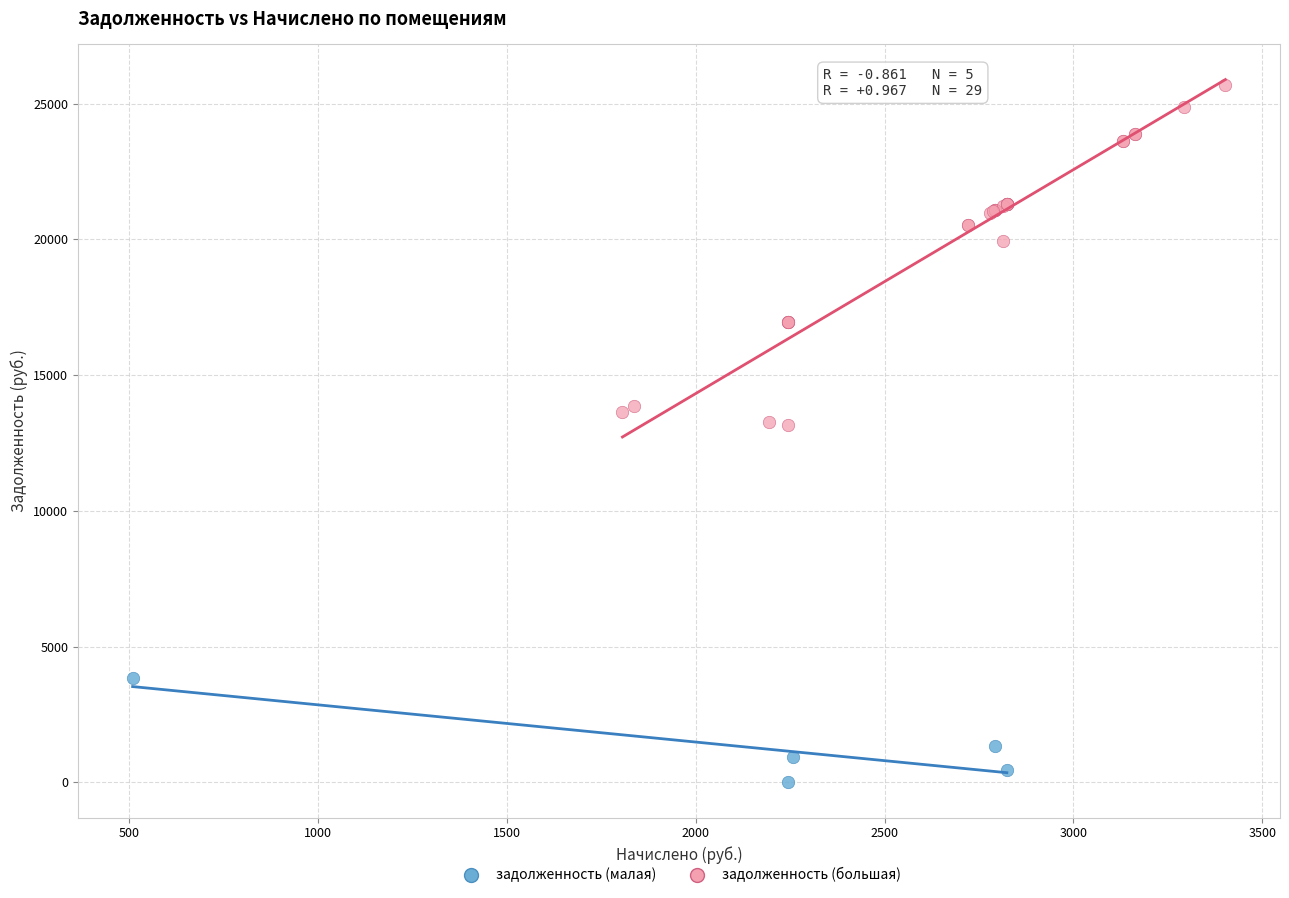

Which series has the widest spread of Y values?

задолженность (большая)